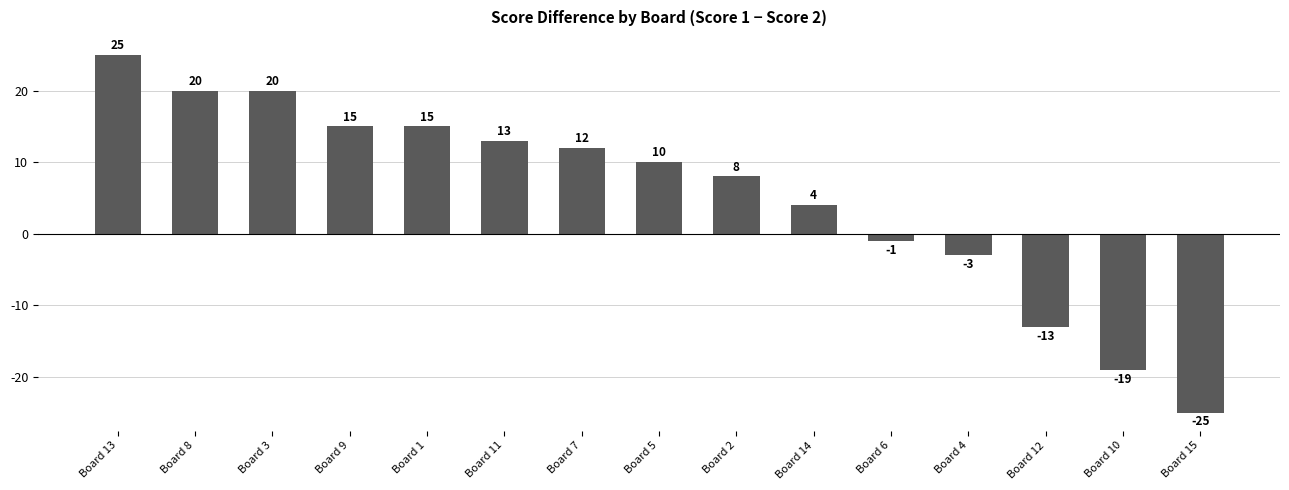

Are the bars horizontal?

No